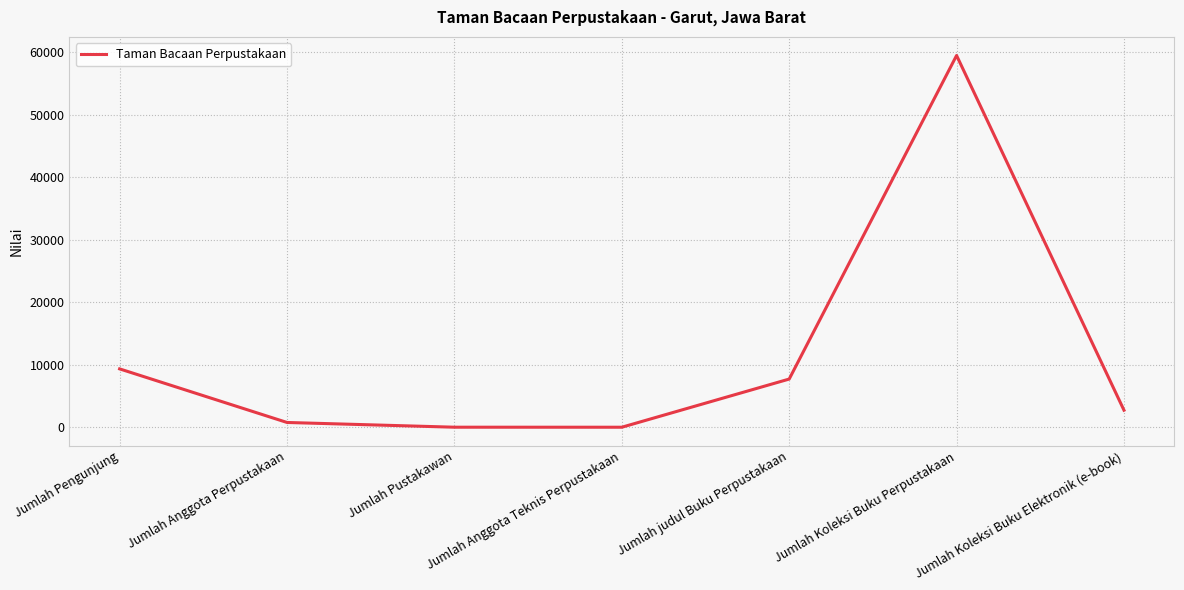

True or false: the data shows 9333 at Jumlah Pengunjung.

True